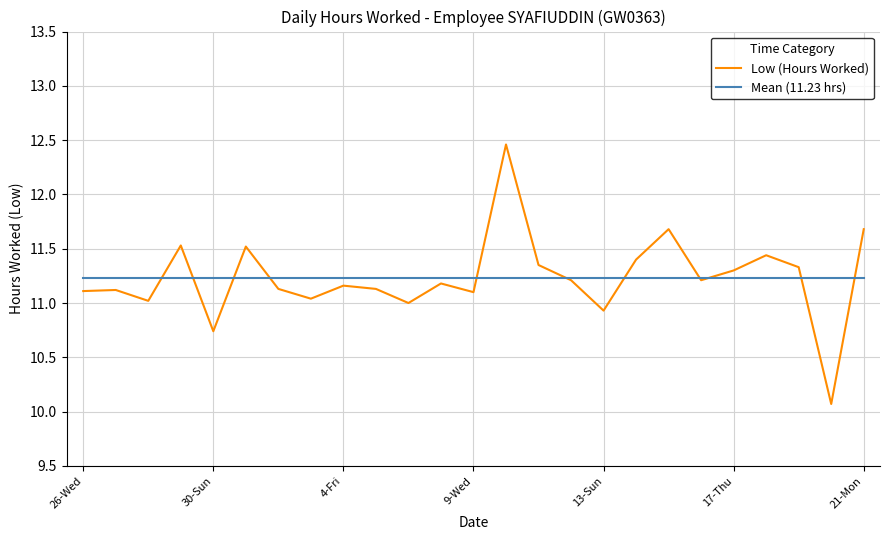

Rank the series by their maximum value, from lowest to highest.

Mean (11.23 hrs), Low (Hours Worked)